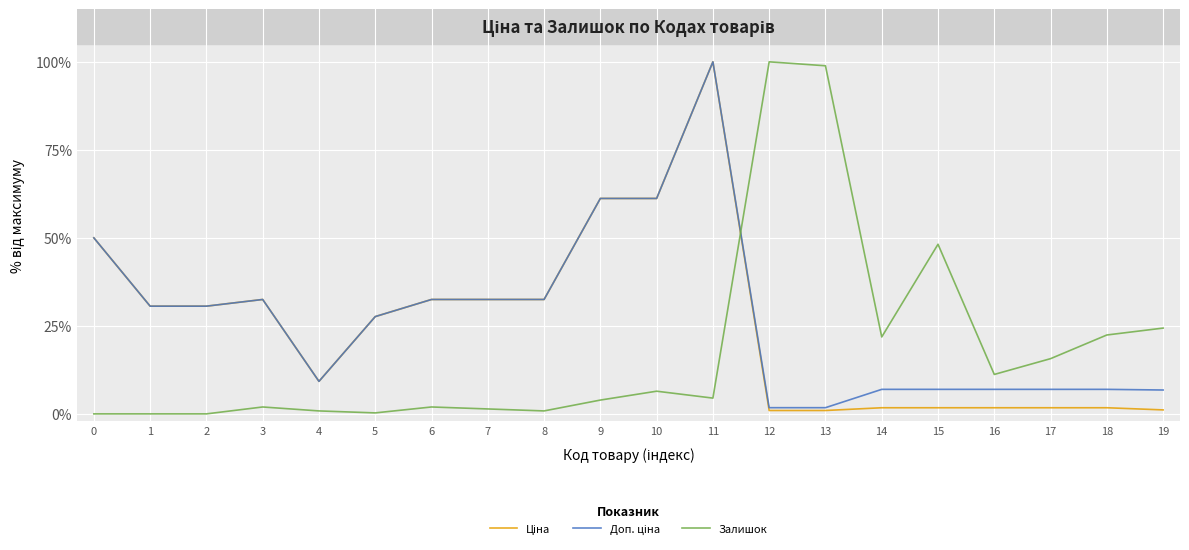

Between which two adjacent categories do Ціна and Залишок first intersect?

11 and 12